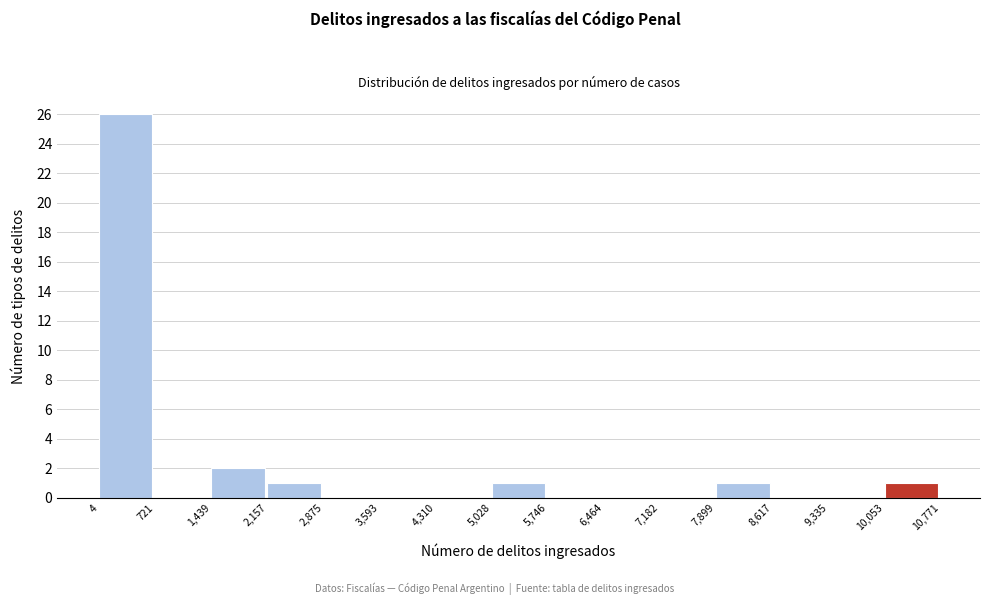

Reading left to right, transcribe this chart: for each bar, give the range it covers on the x-axis and its height. The values are not printed on the chart, so give them approximately, as read against the axis.

4 to 721: 26
721 to 1,439: 0
1,439 to 2,157: 2
2,157 to 2,875: 1
2,875 to 3,593: 0
3,593 to 4,310: 0
4,310 to 5,028: 0
5,028 to 5,746: 1
5,746 to 6,464: 0
6,464 to 7,182: 0
7,182 to 7,899: 0
7,899 to 8,617: 1
8,617 to 9,335: 0
9,335 to 10,053: 0
10,053 to 10,771: 1